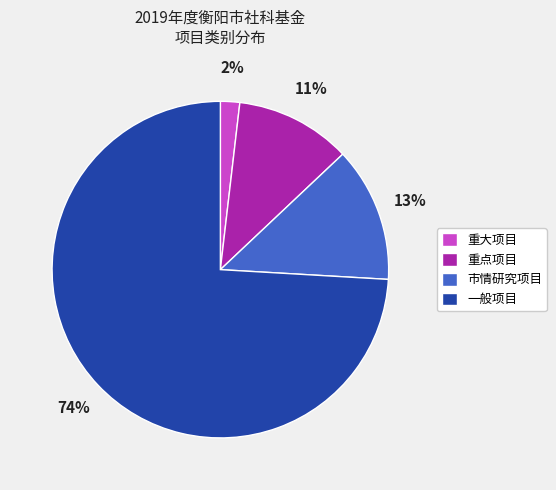

Rank the categories by value from lowest to highest.

重大项目, 重点项目, 市情研究项目, 一般项目